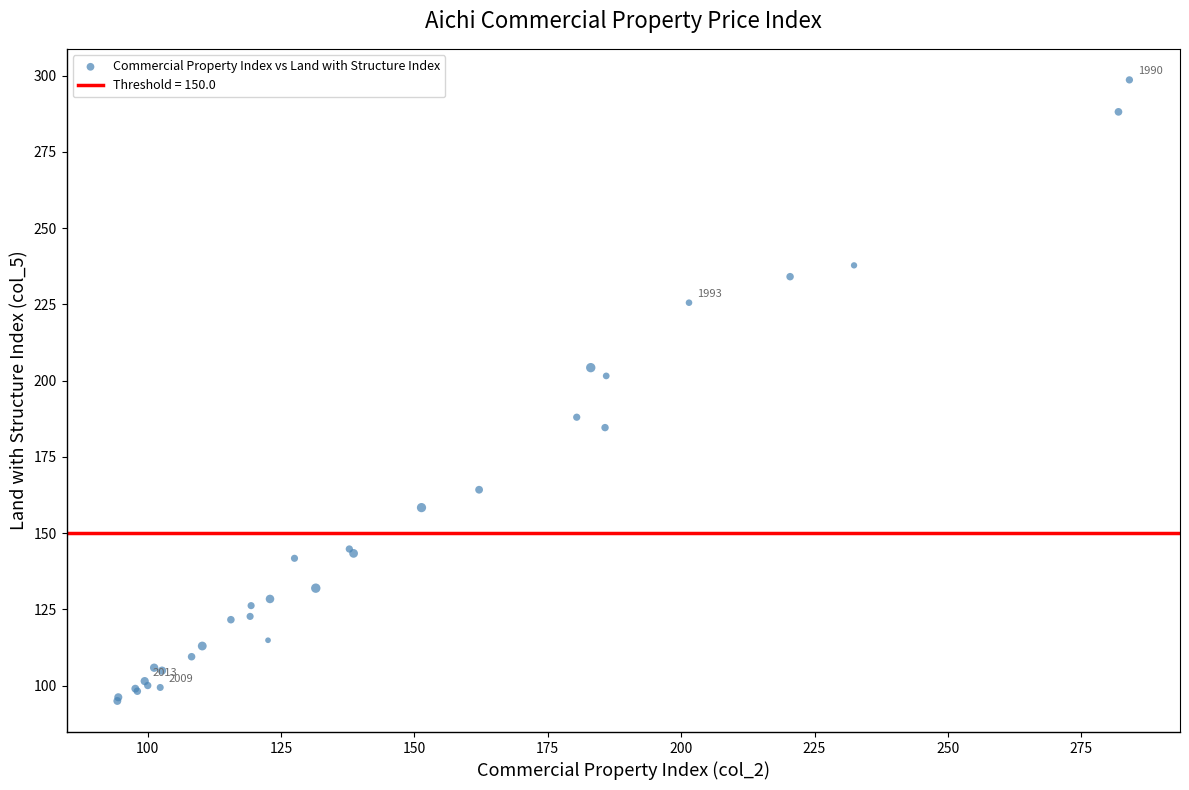

What Y value in the scatter plot is closest to 196?

201.5